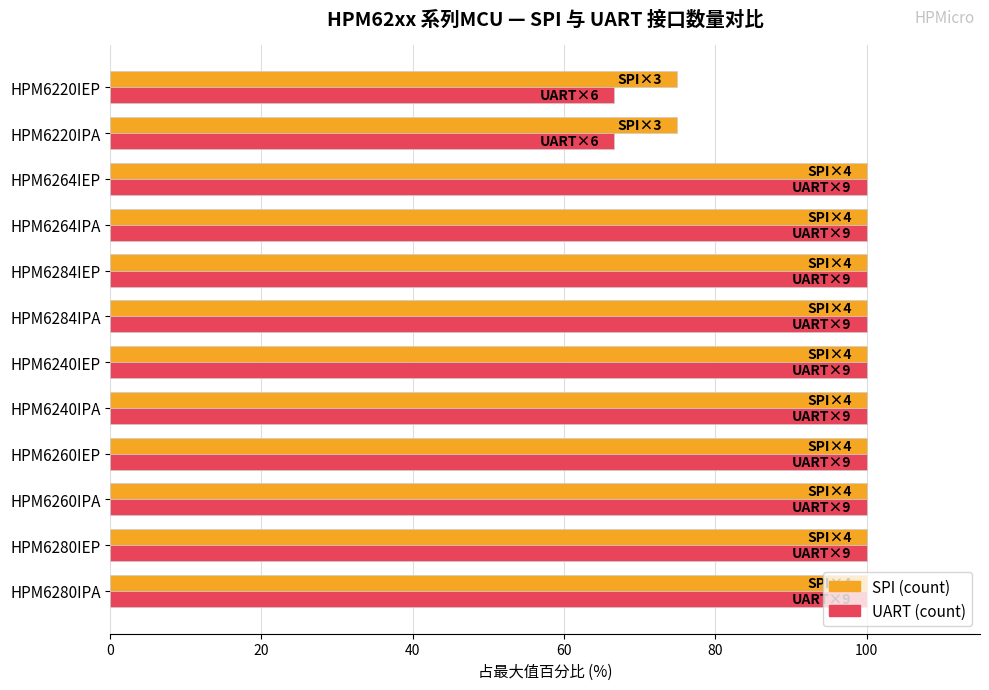

The SPI (count) series shows 100.0 at HPM6240IEP. True or false?

True